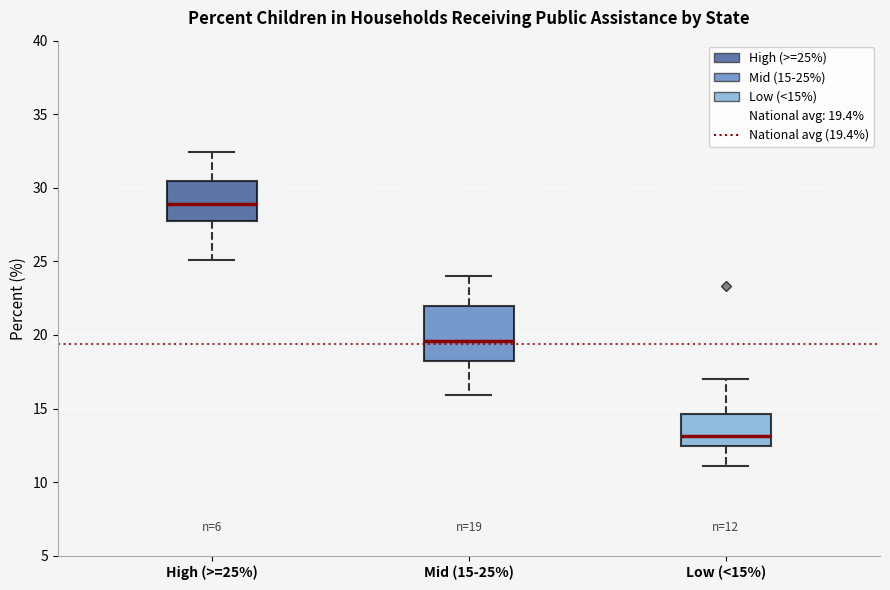

Which box is the tallest, from its lower edge to its upper edge?

Mid (15-25%)